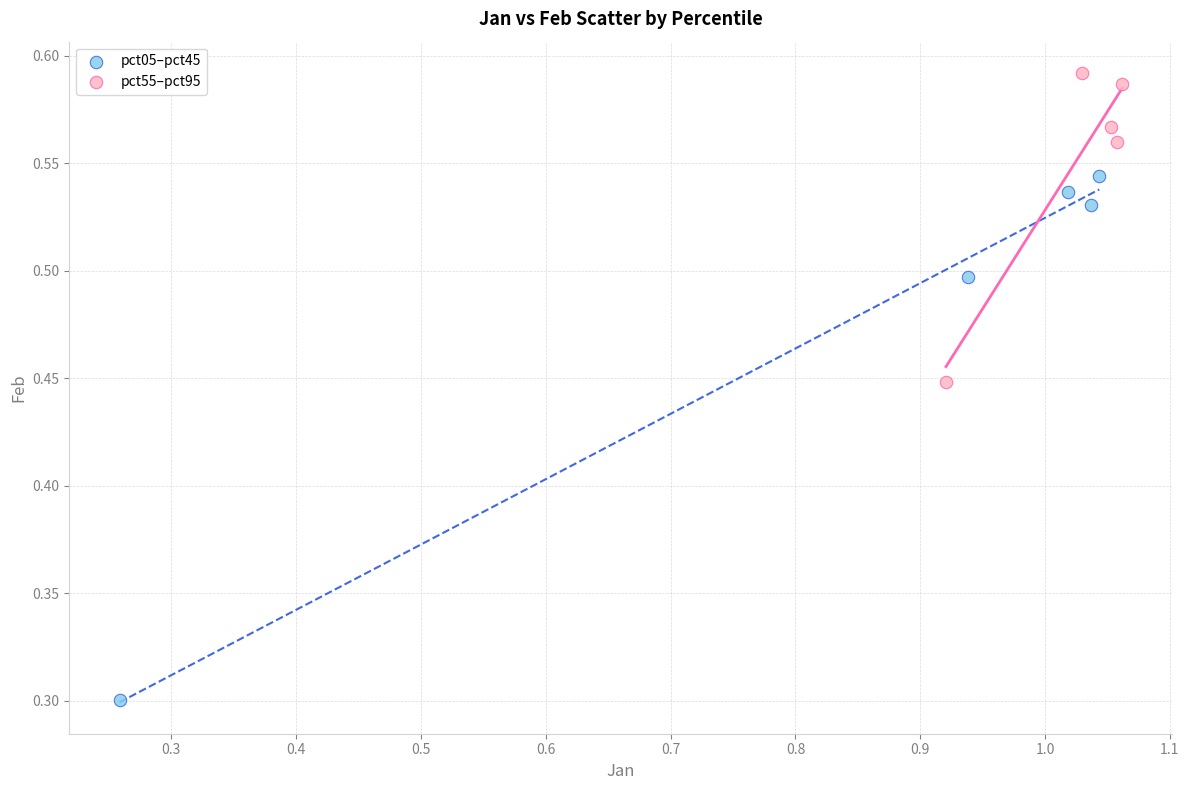

What are all the series names shown in the legend?

pct05–pct45, pct55–pct95